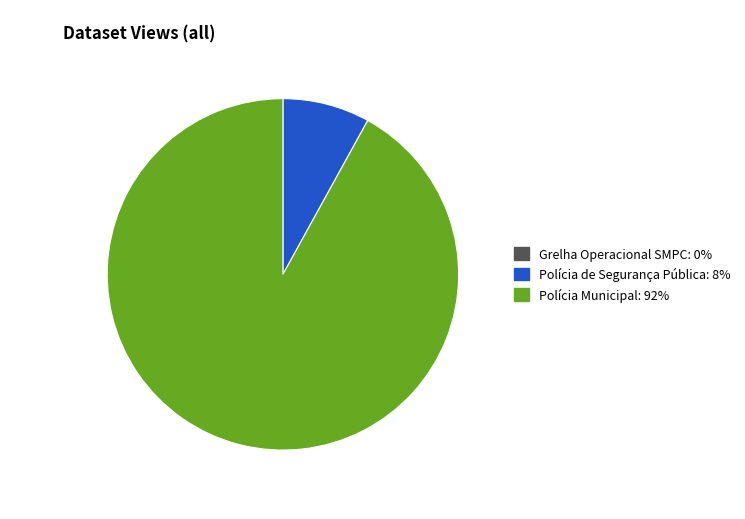

The Polícia de Segurança Pública slice represents 8% of the pie. True or false?

True